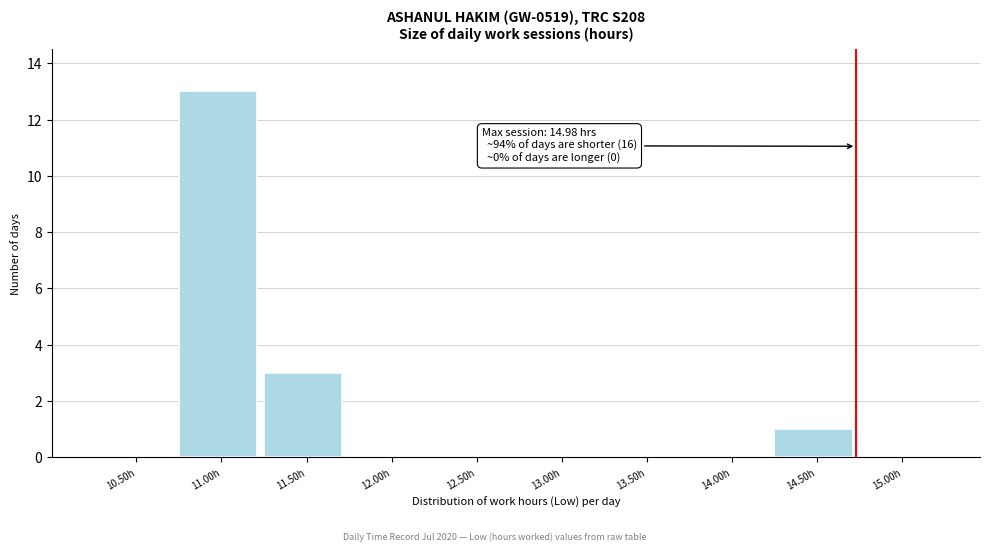

Reading left to right, list all the values displayed in this chart.

10.50h=0	11.00h=13	11.50h=3	12.00h=0	12.50h=0	13.00h=0	13.50h=0	14.00h=0	14.50h=1	15.00h=0